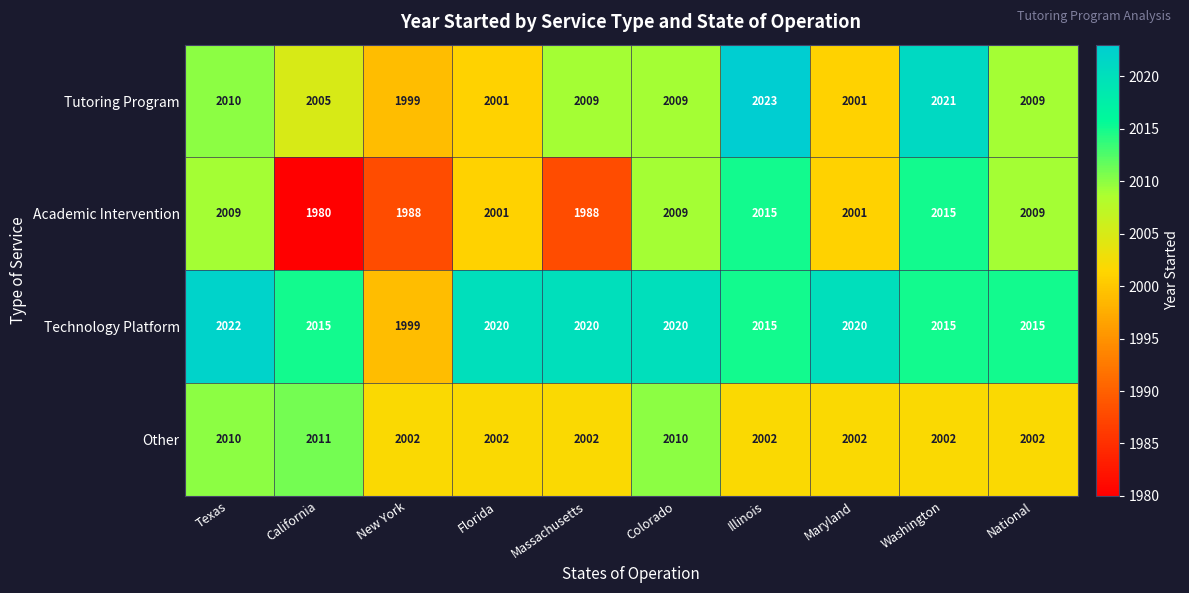

Which series has the largest total across all categories?

Technology Platform